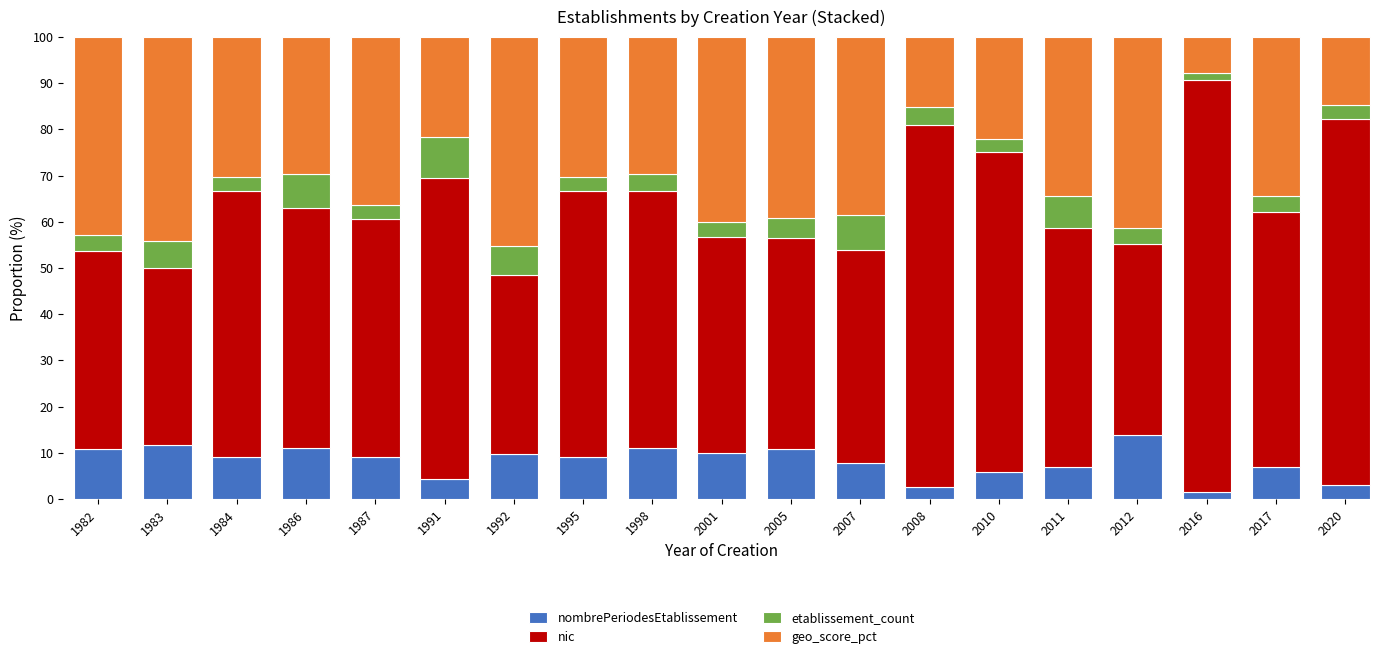

Read the nombrePeriodesEtablissement value at 1992.

9.7